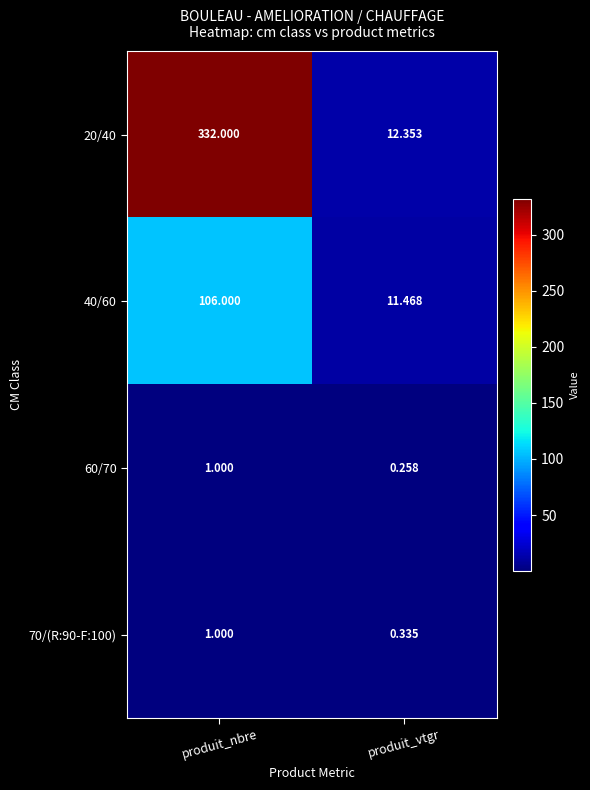

Rank the categories by 60/70 value from highest to lowest.

produit_nbre, produit_vtgr